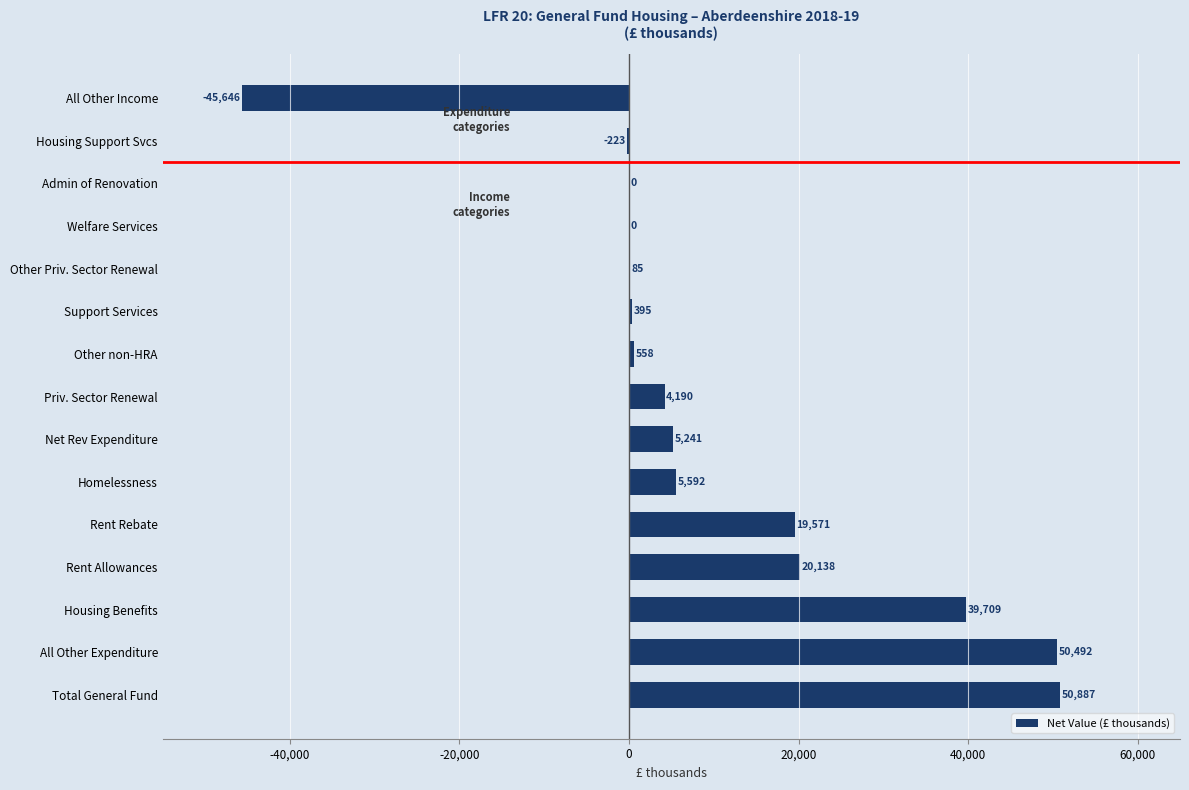

What is the maximum value shown in the chart?

50887